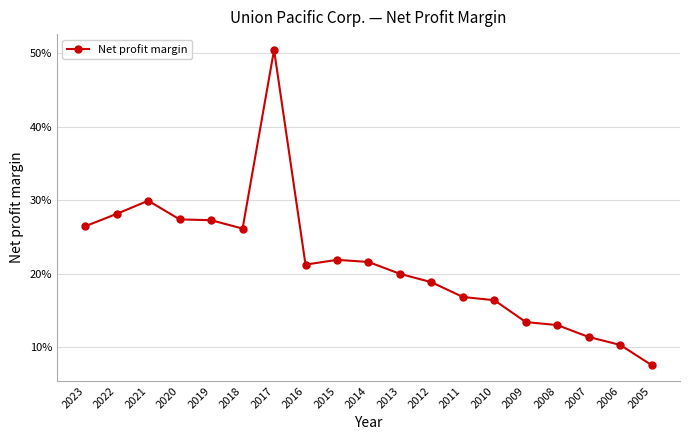

What is the greatest value displayed?

0.5